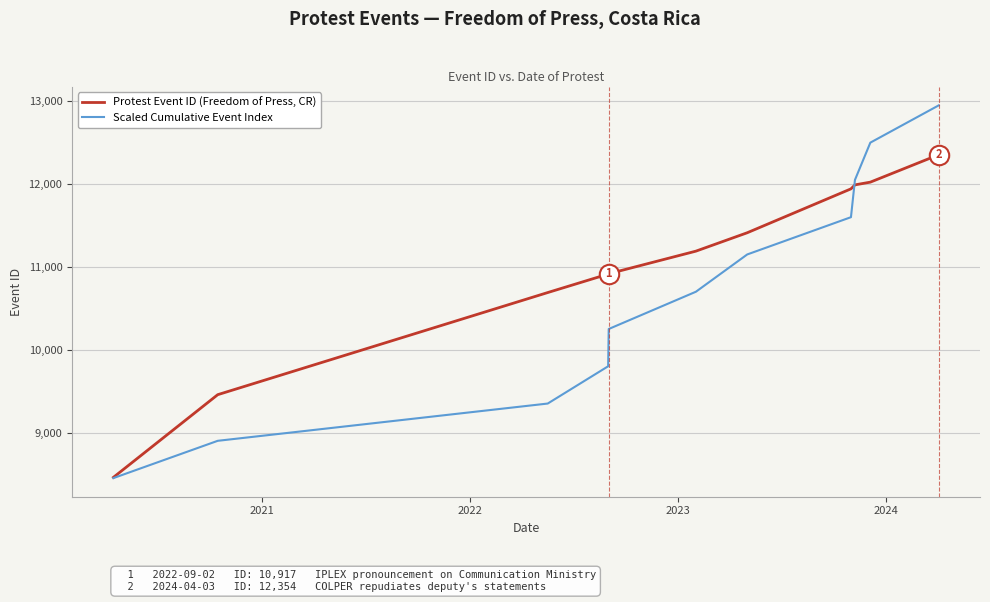

What is the maximum value shown in the chart?

12950